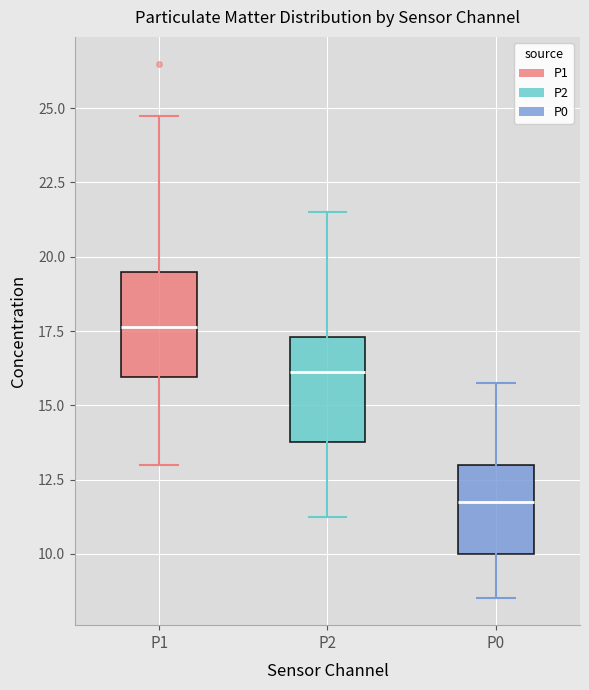

Which box has the highest median line?

P1